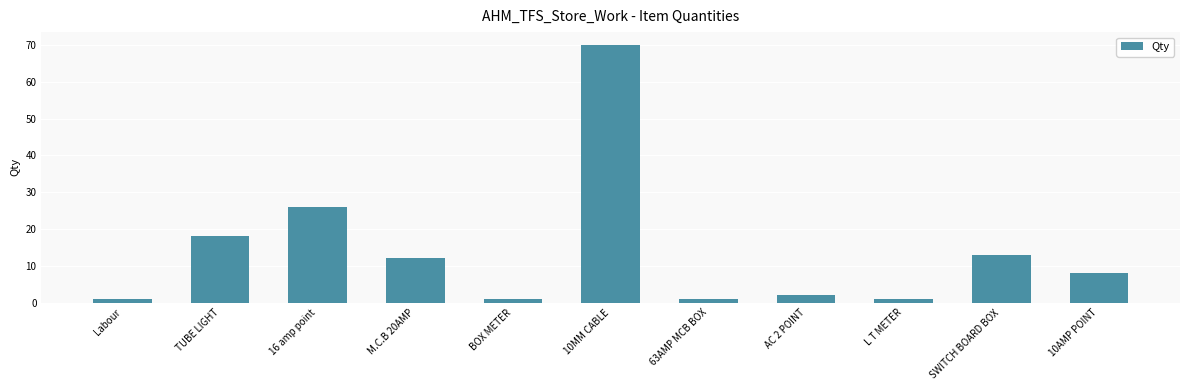

How many data points are less than 8?

5